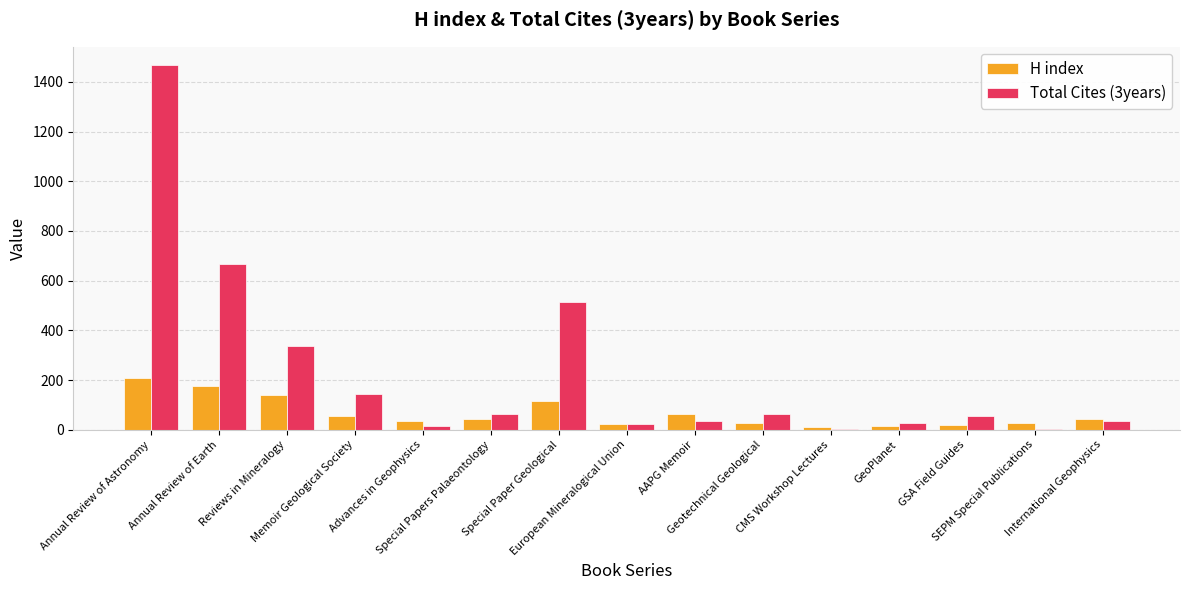

What is the highest value of the H index series?

210